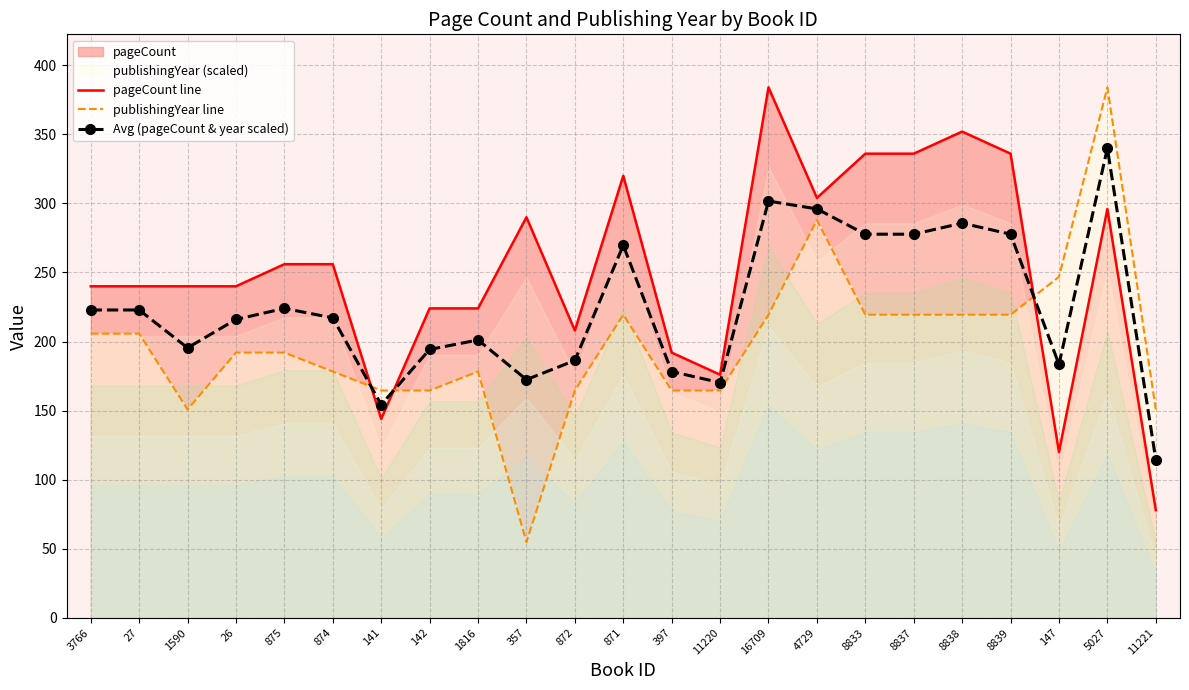

Where is pageCount line nearest to the value 231?

142